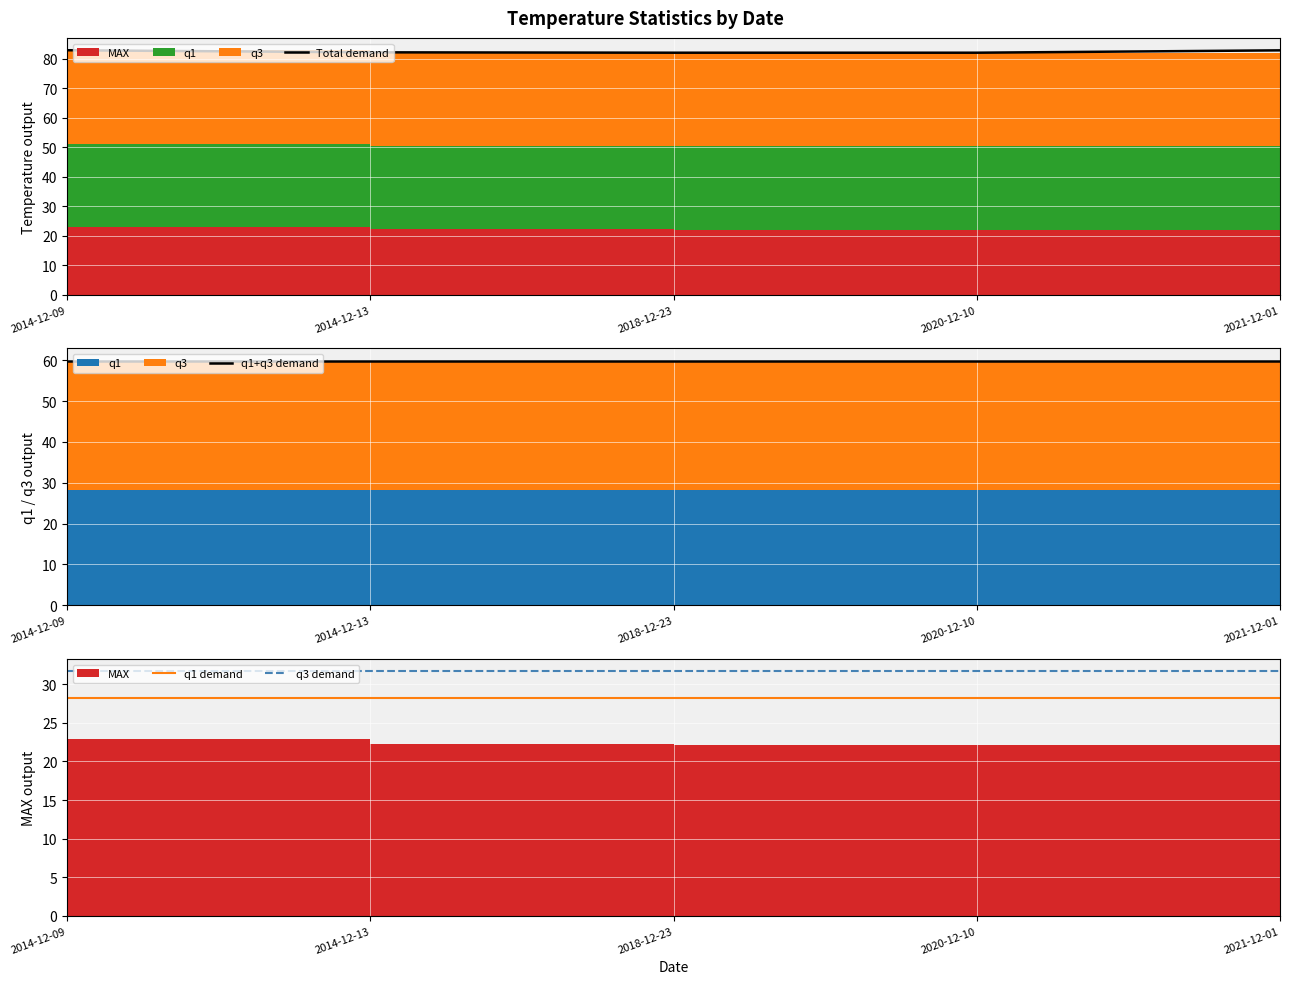

Between 2021-12-01 and 2014-12-13, which is larger?

2021-12-01